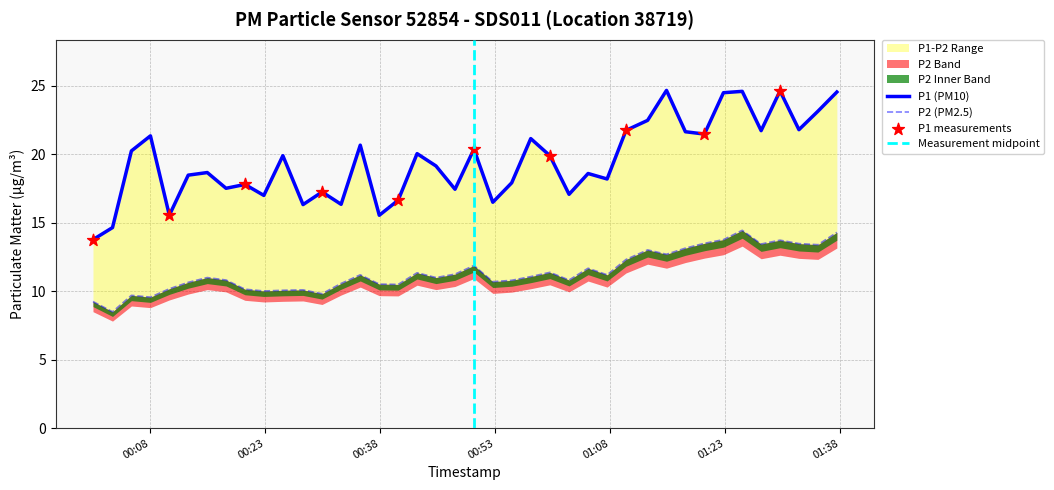

Which series has the largest total across all categories?

P1